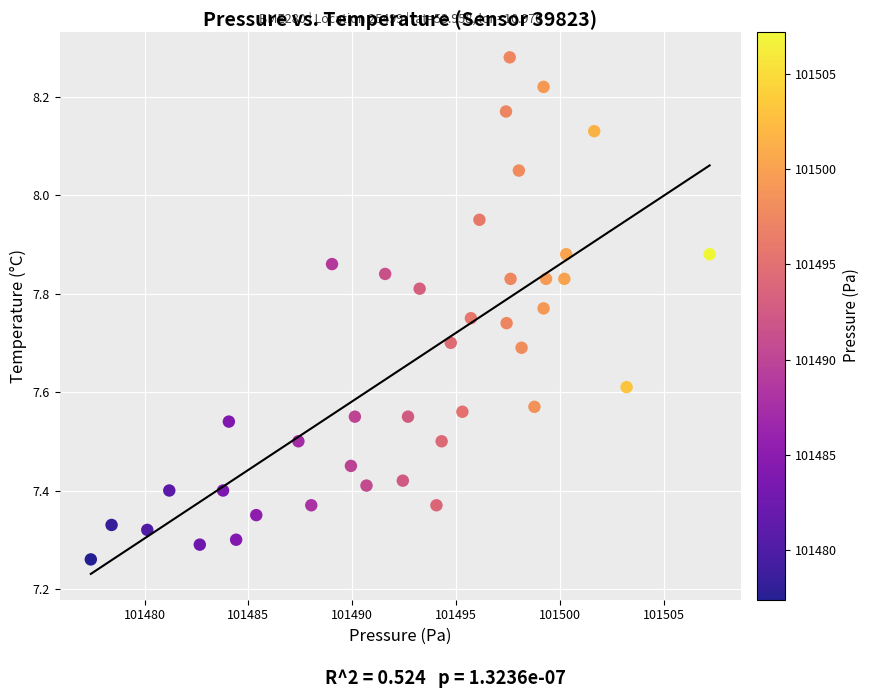

What is the range of X values (max minus min)?

29.8